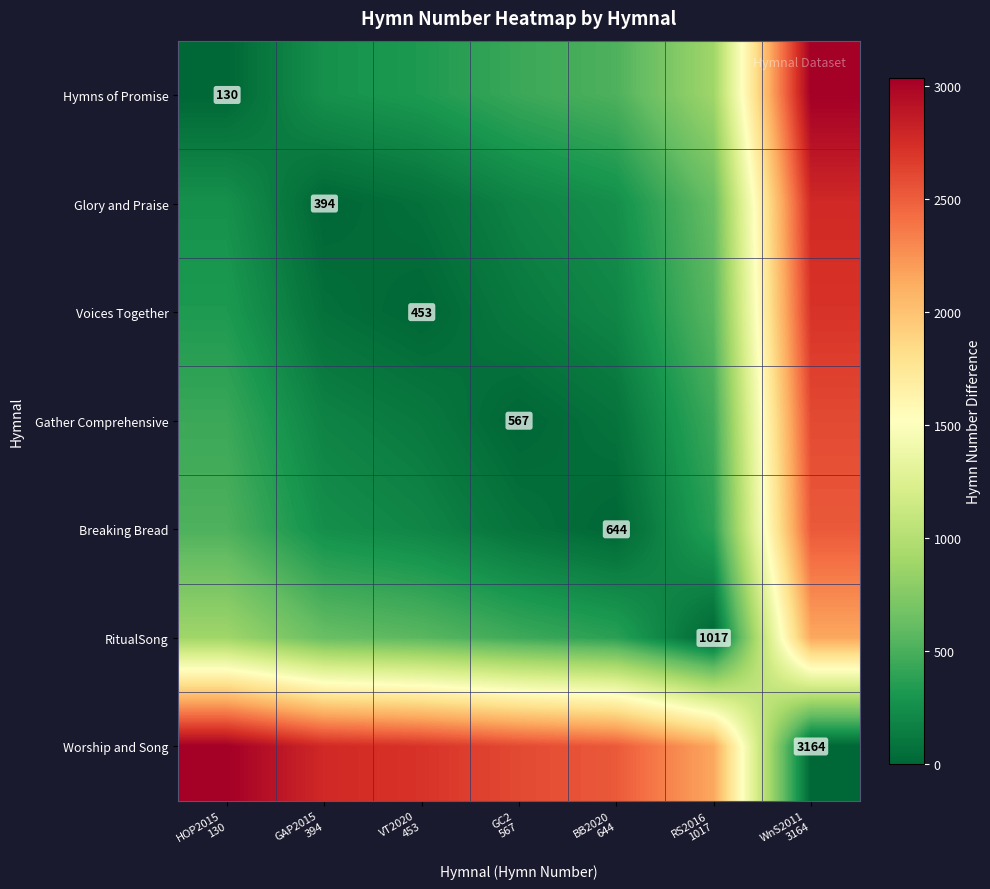

How many values in the Breaking Bread series are below 250?

3